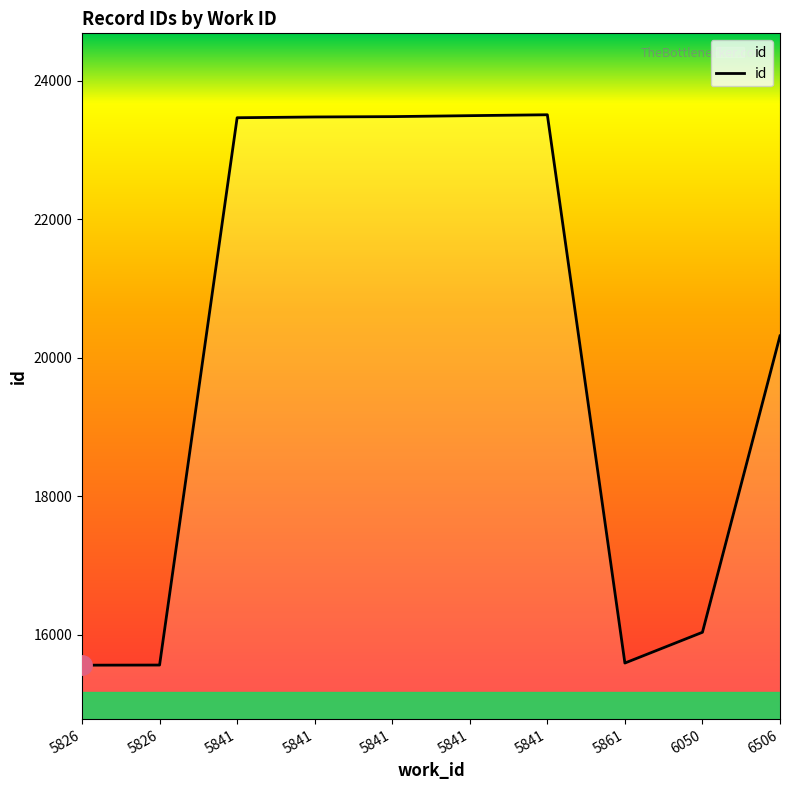

How many interior local peaks (higher than both neighbors) does the data have?

1